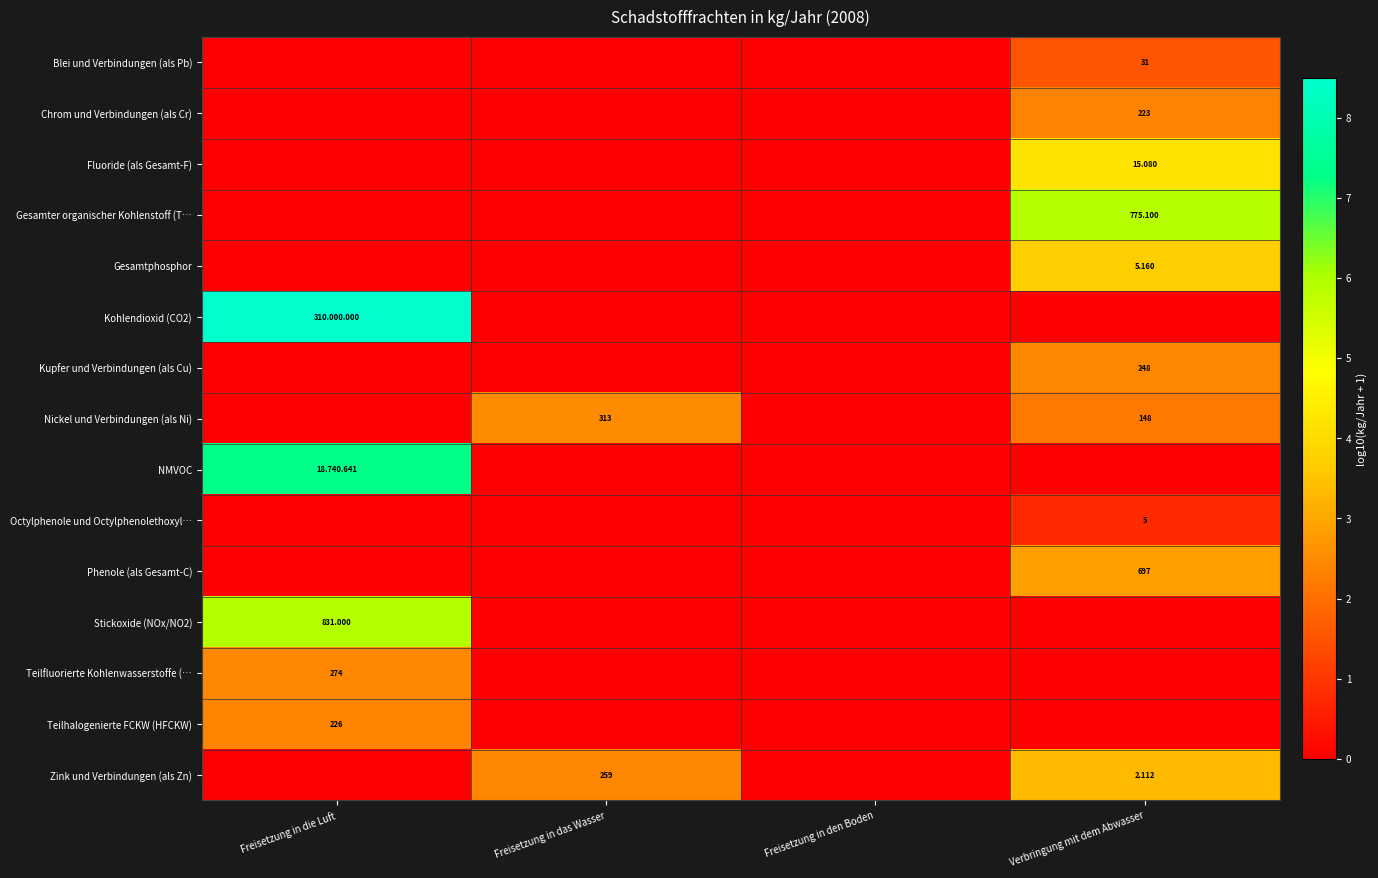

Rank the categories by Kohlendioxid (CO2) value from lowest to highest.

Freisetzung in das Wasser, Freisetzung in den Boden, Verbringung mit dem Abwasser, Freisetzung in die Luft